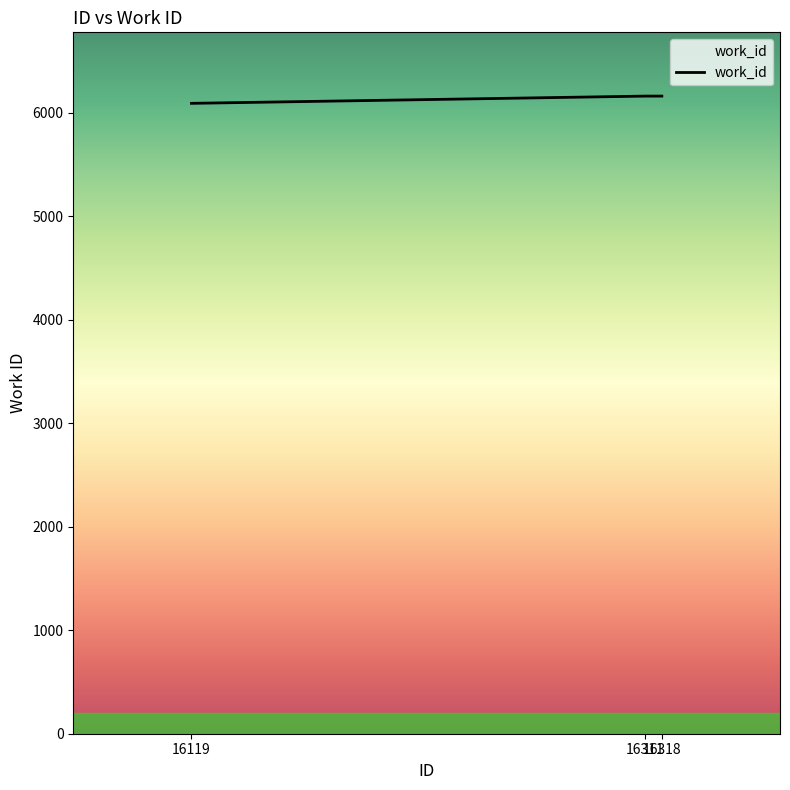

What is the sum of the values at 16119 and 16318?

12256